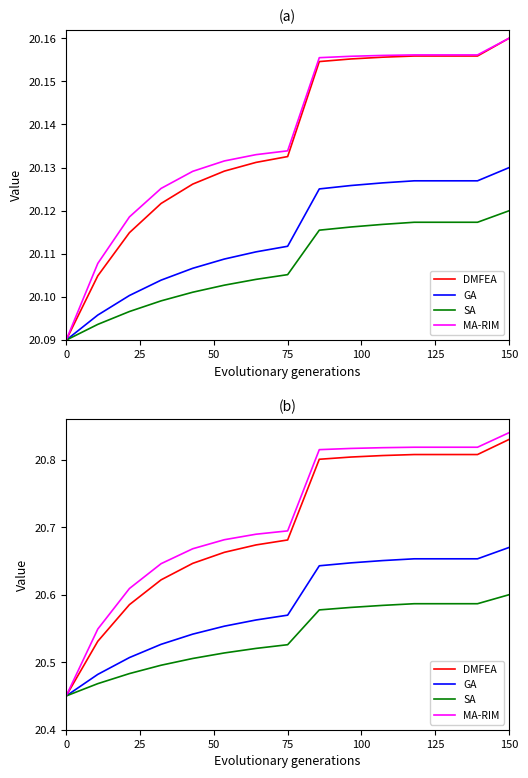

True or false: GA has more than 0 points higher than both neighbors.

False